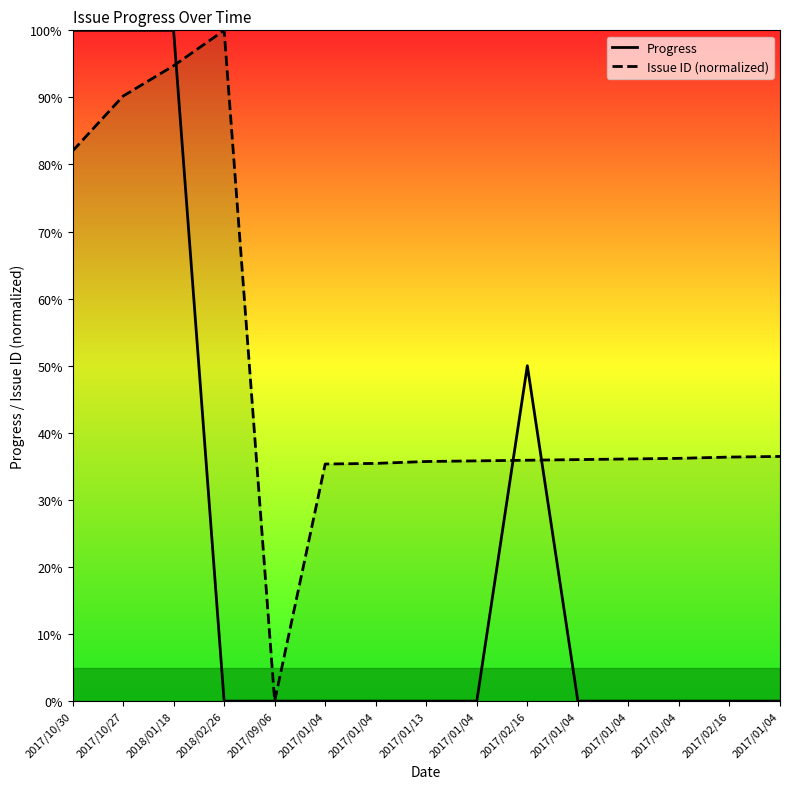

How many times do Progress and Issue ID (normalized) cross each other?

3